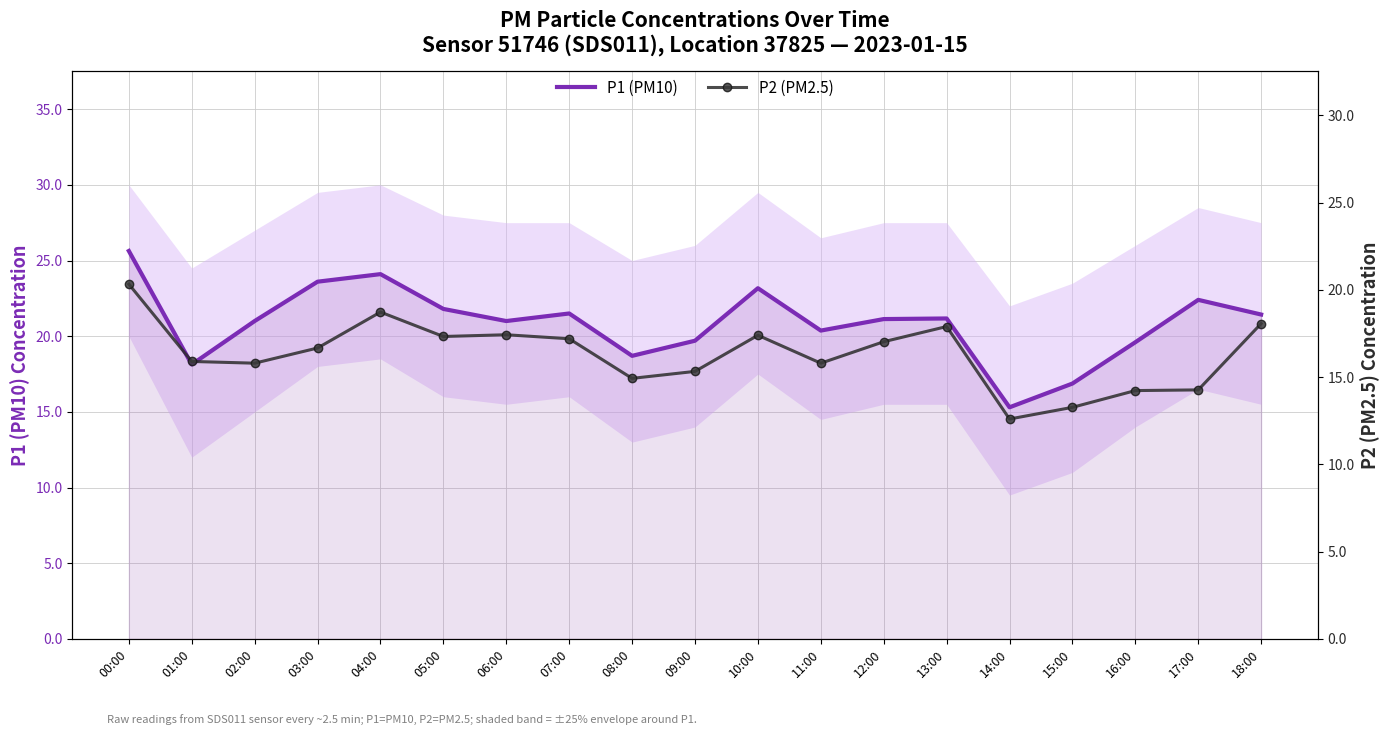

Where is P2 (PM2.5) nearest to the value 16?

01:00